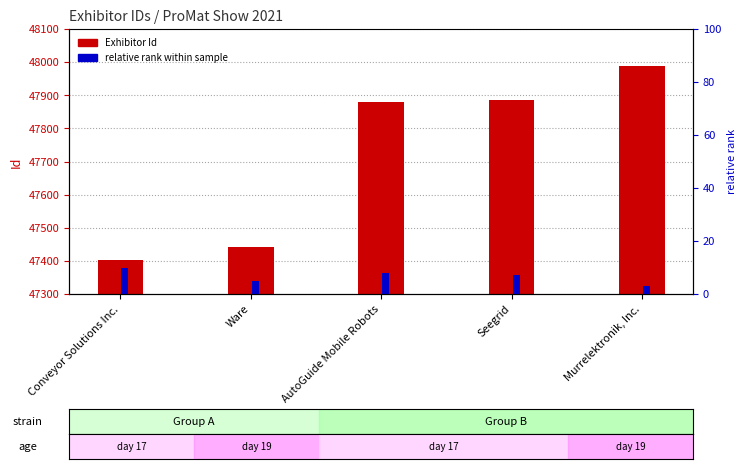

Does the chart contain stacked bars?

No